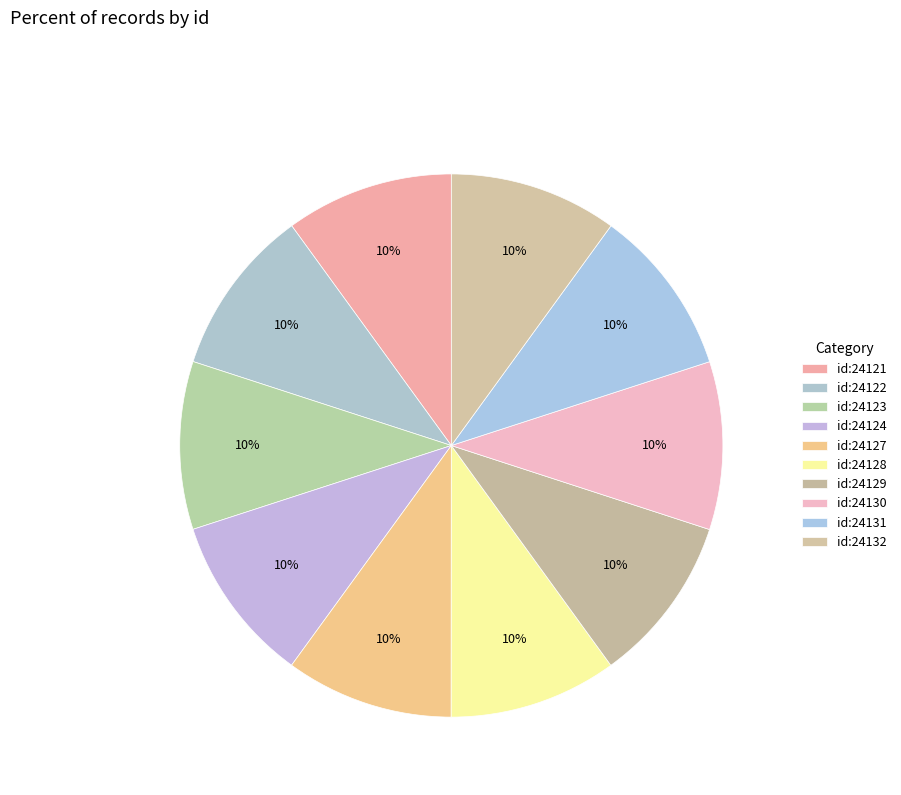

True or false: id:24128 accounts for 22% of the total.

False